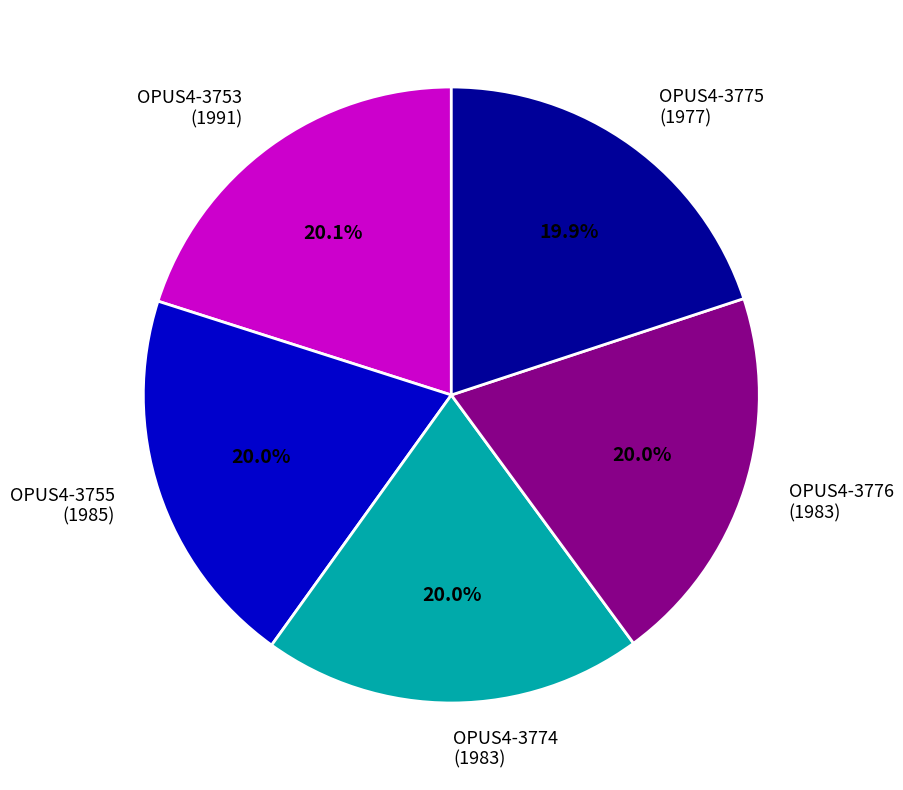

Combined, what portion of the pie is OPUS4-3774 (1983) and OPUS4-3753 (1991)?

40.1%